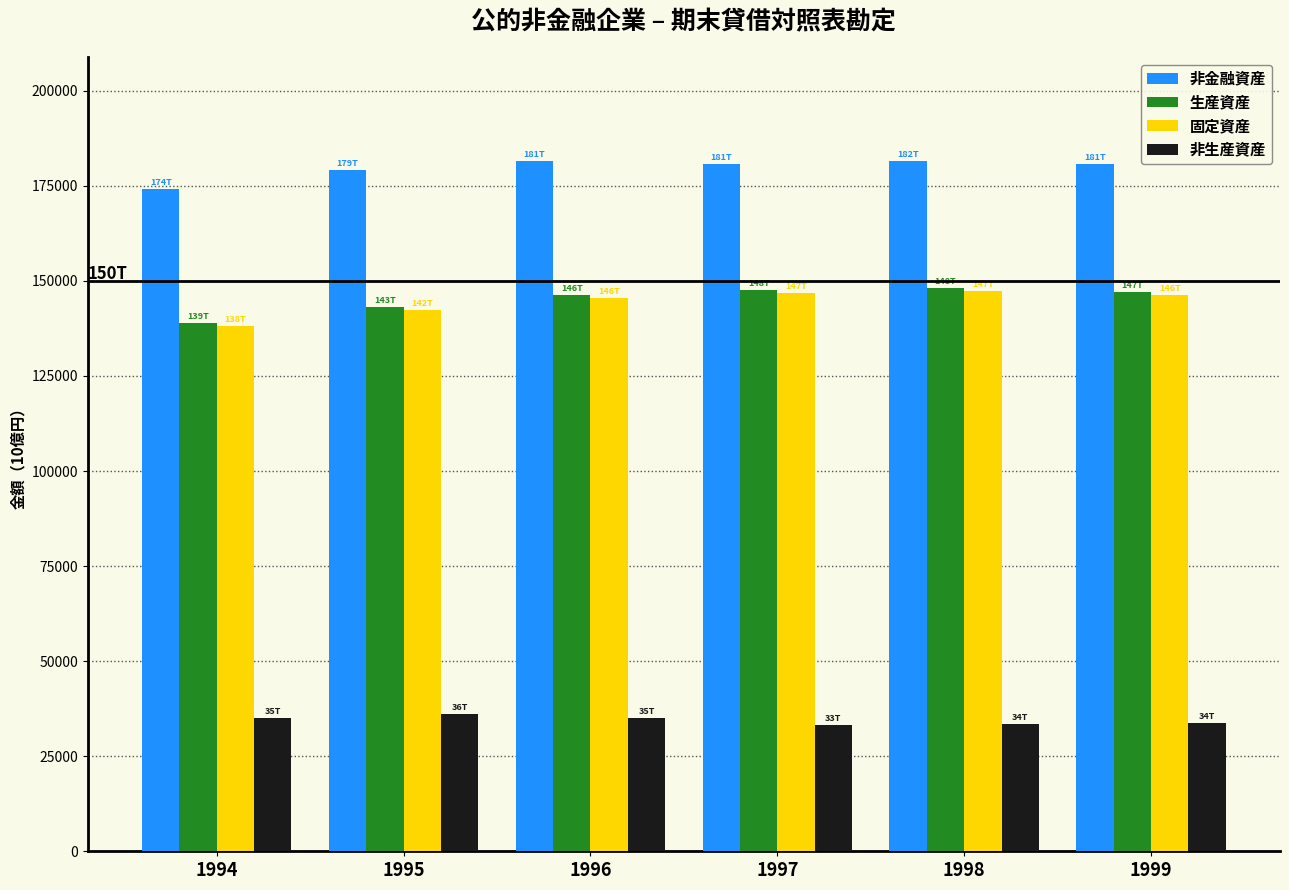

What is the average value of the 生産資産 series?

145226.2